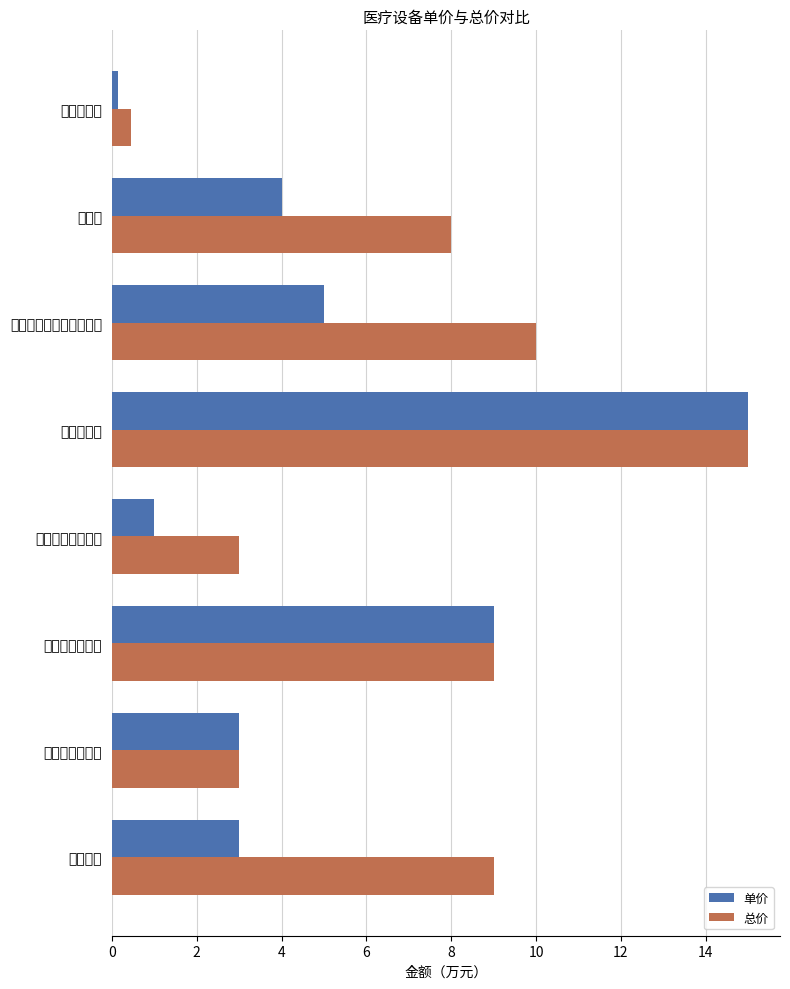

Which series has the widest spread of values?

单价